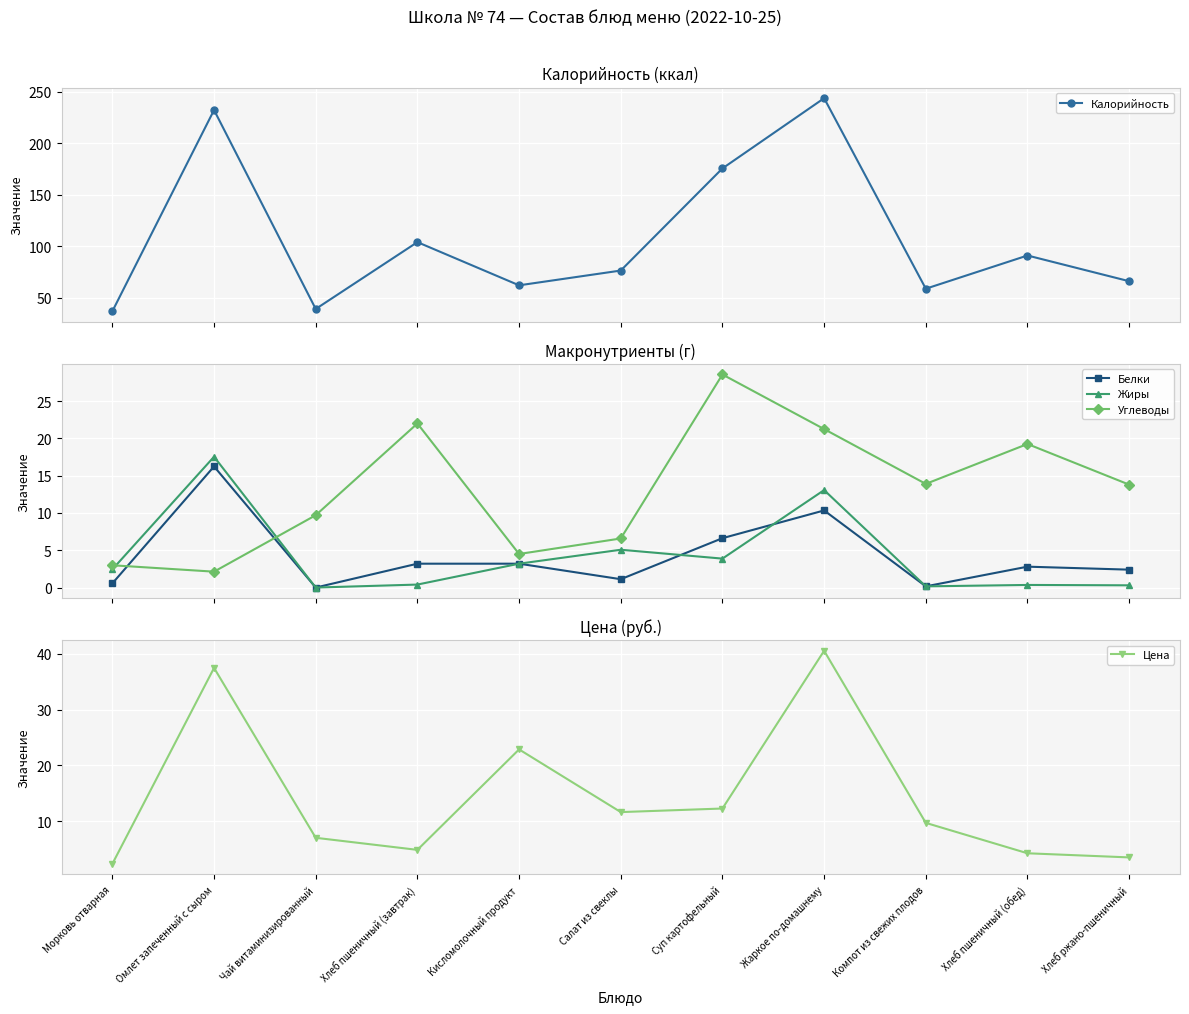

What is the approximate value of Углеводы at Чай витаминизированный?

9.7